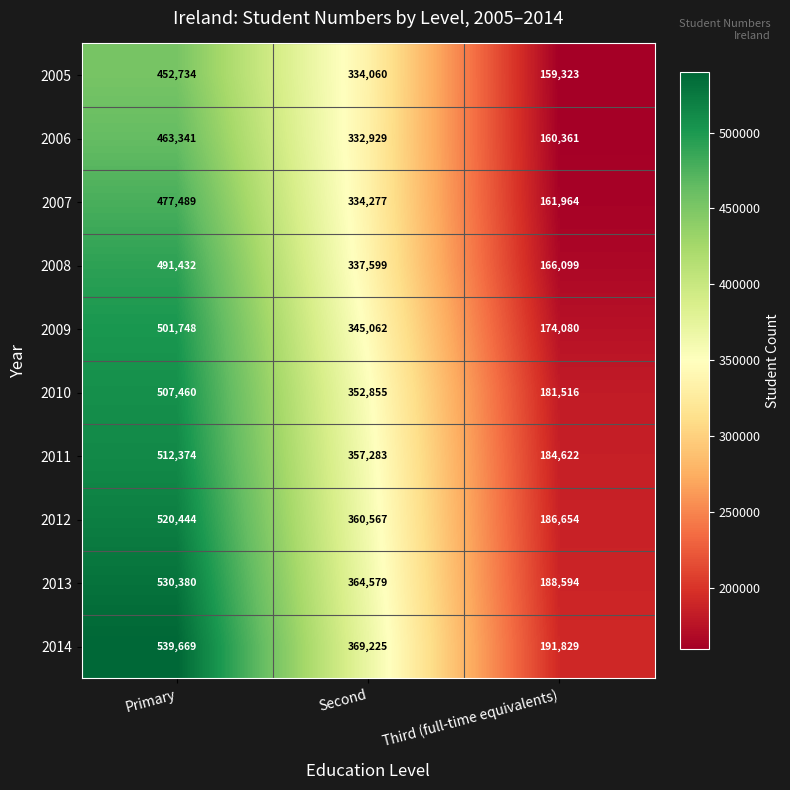

Which series has the widest spread of values?

2014